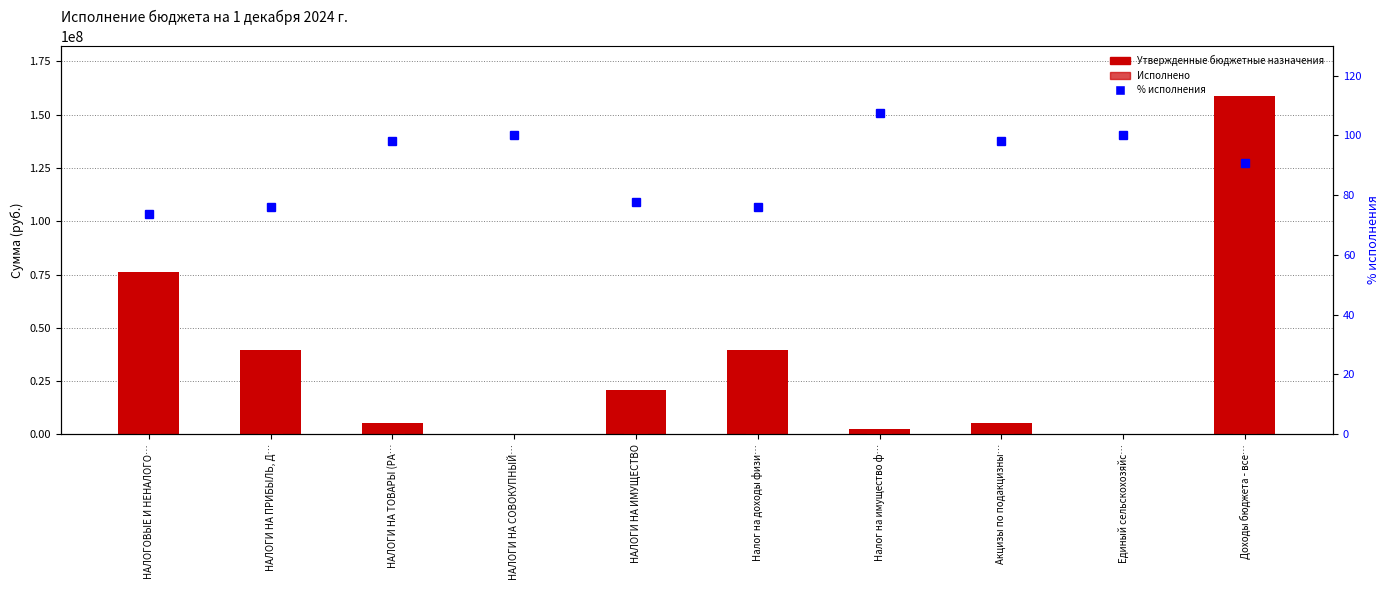

Are the bars grouped side by side (vs. stacked)?

Yes